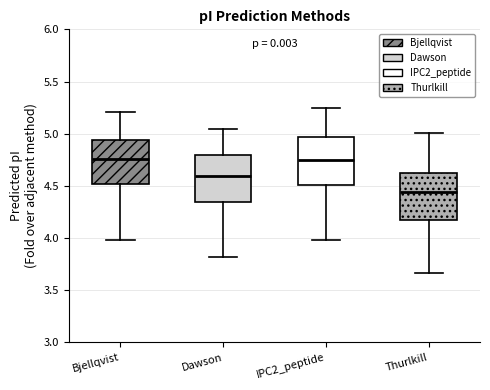

Reading left to right, read every box against the y-axis: the position of its median line, the range the box covers, and the ends of its whiskers. The values are not printed on the chart, so give them approximately, as read against the axis.

Bjellqvist: median 4.75, box 4.50 to 4.95, whiskers 4.00 to 5.20
Dawson: median 4.60, box 4.35 to 4.80, whiskers 3.80 to 5.05
IPC2_peptide: median 4.75, box 4.50 to 4.95, whiskers 4.00 to 5.25
Thurlkill: median 4.45, box 4.20 to 4.65, whiskers 3.65 to 5.00